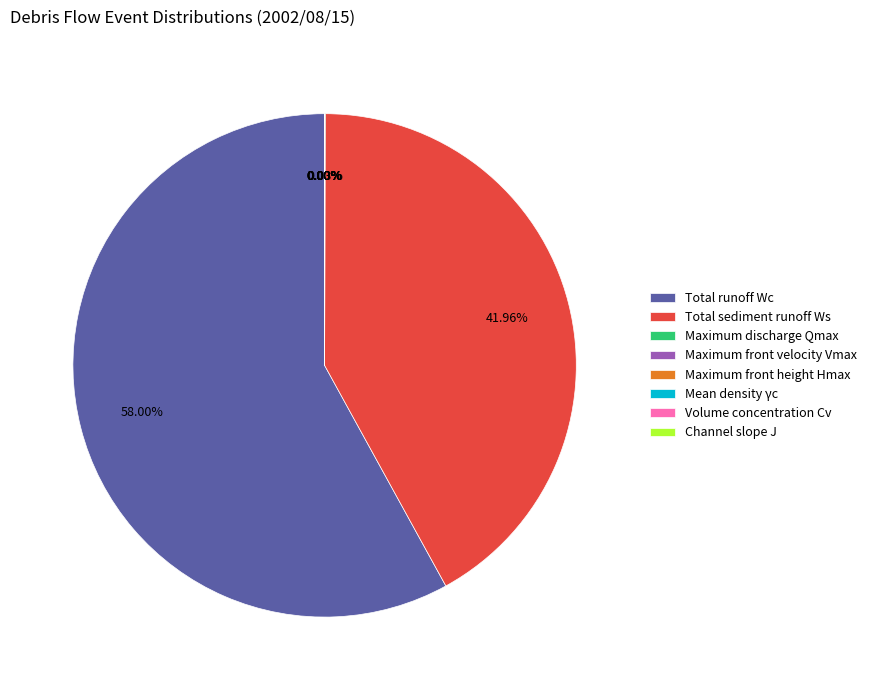

Is the sum of Total sediment runoff Ws and Total runoff Wc greater than half?

Yes